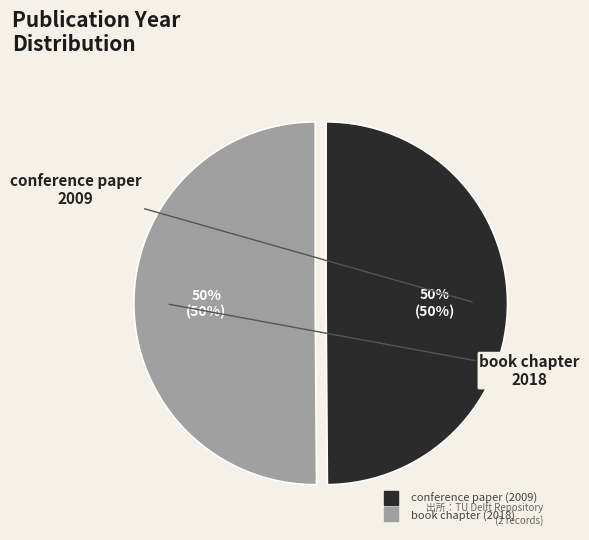

What is the ratio of the value at conference paper (2009) to the value at book chapter (2018)?

1.0